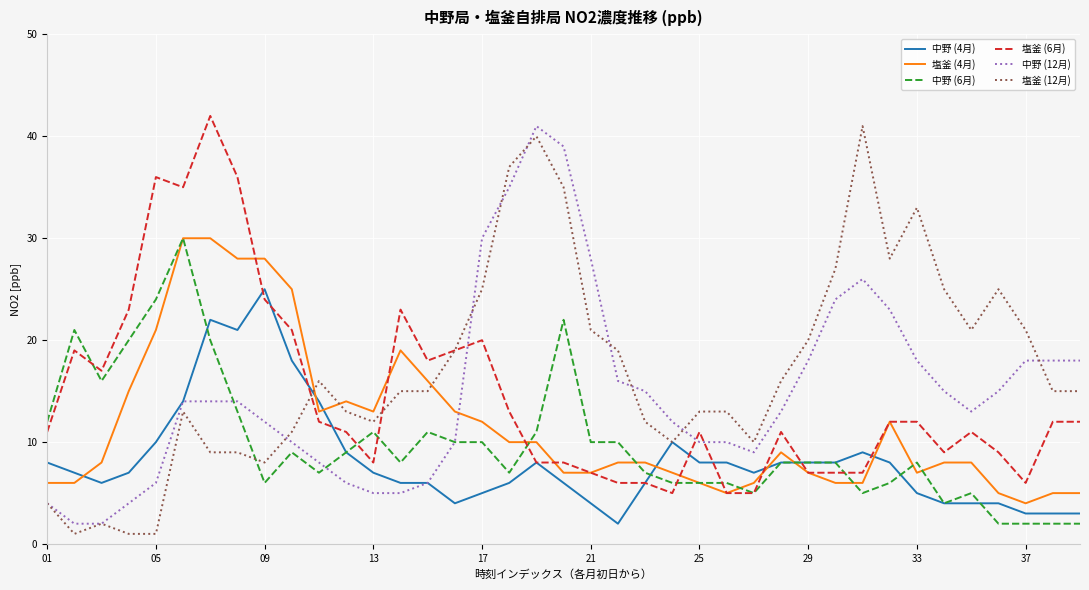

What is the greatest value displayed?

42